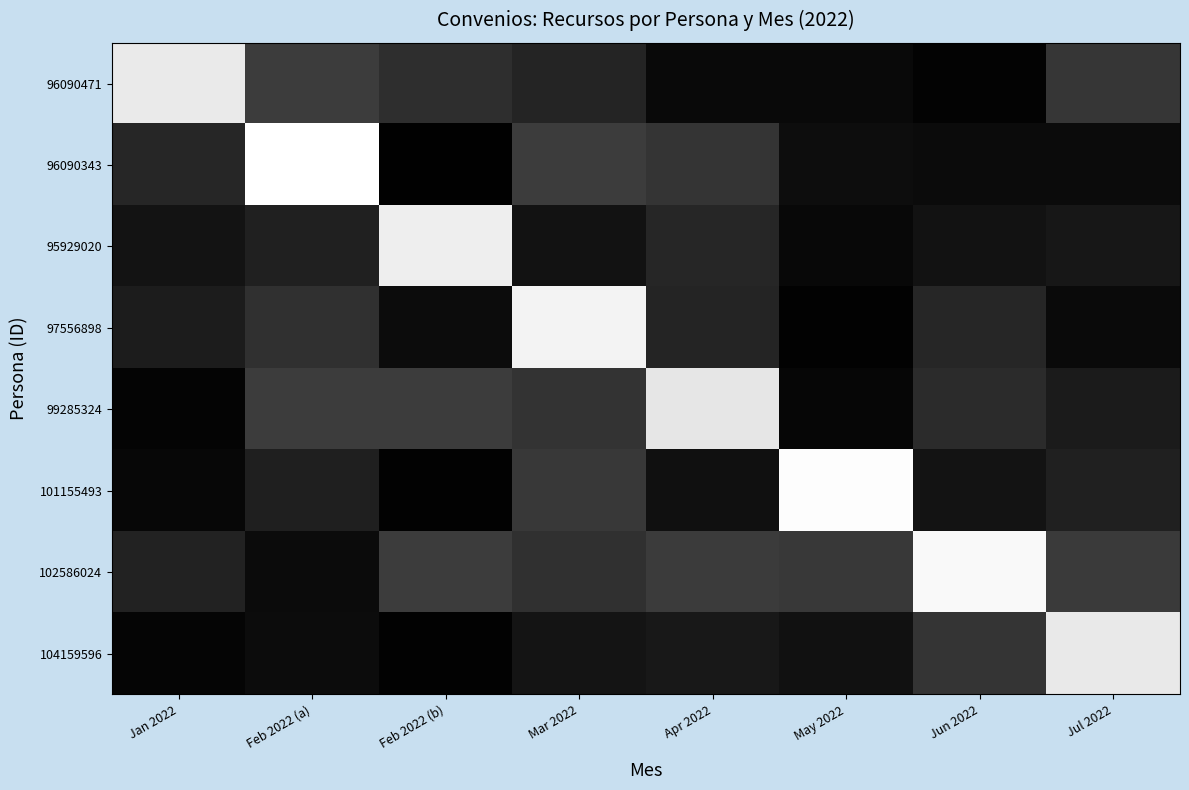

What is the spread (max minus min) of values at Feb 2022 (b)?

0.9